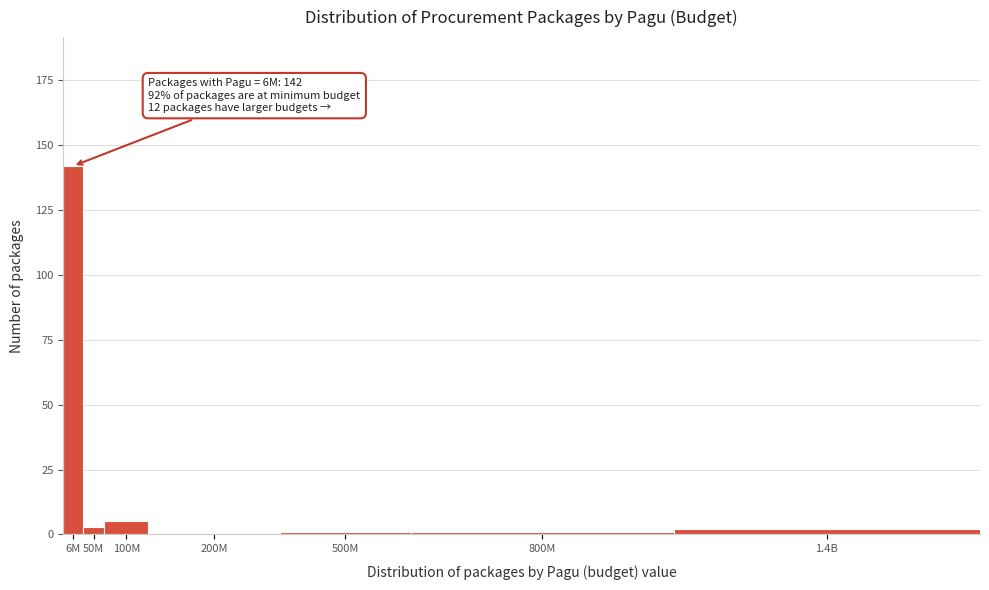

Reading left to right, what are all the values shown in this chart?

6M=142	50M=3	100M=5	200M=0	500M=1	800M=1	1.4B=2